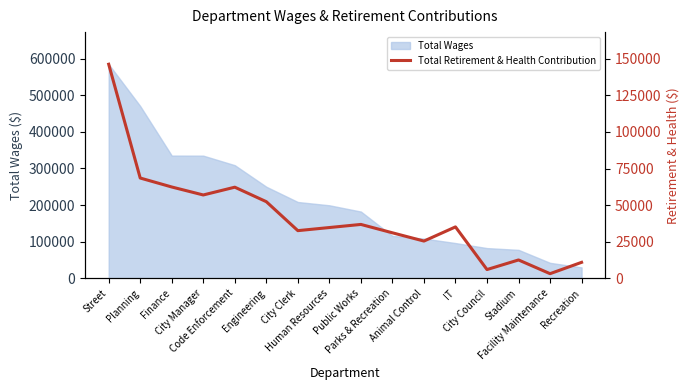

Which category has the lowest value across all series?

Facility Maintenance